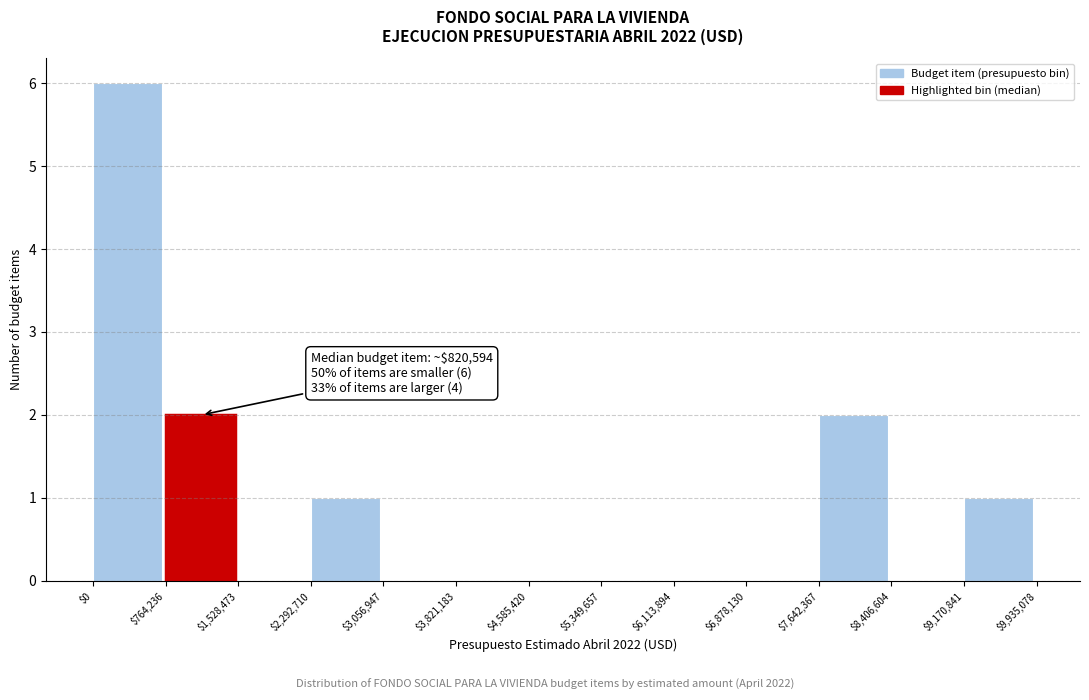

Over which range of the x-axis is the bar tallest?

$0 to $764,236